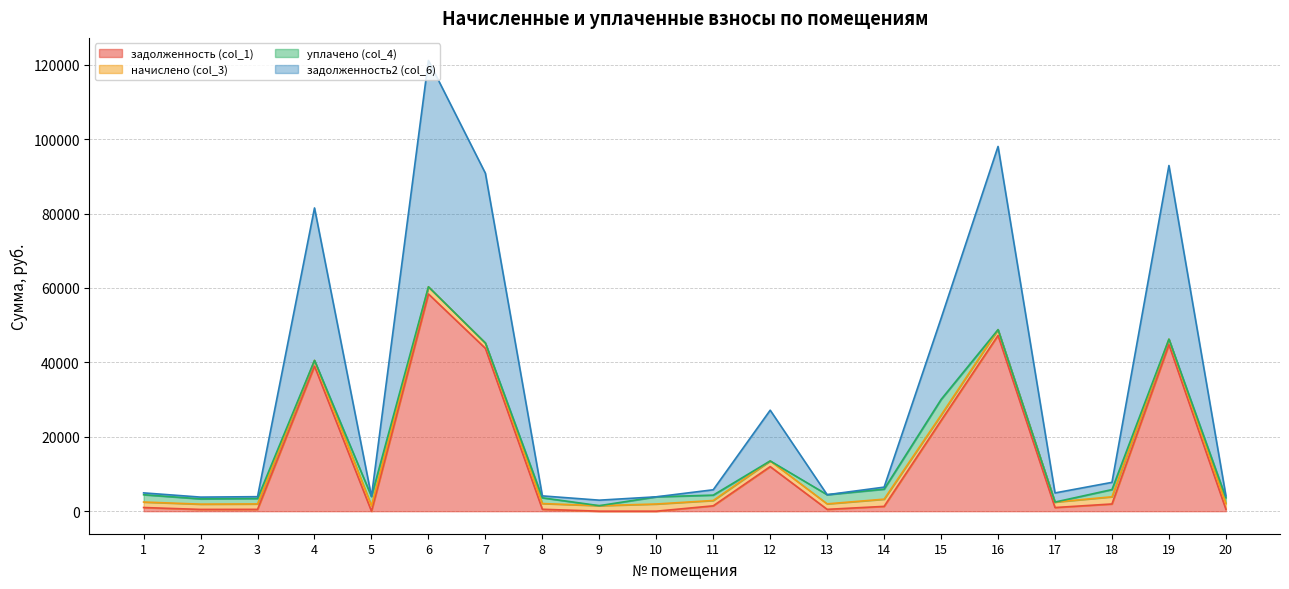

What is the difference between the задолженность (col_1) values at 2 and 19?

44304.0